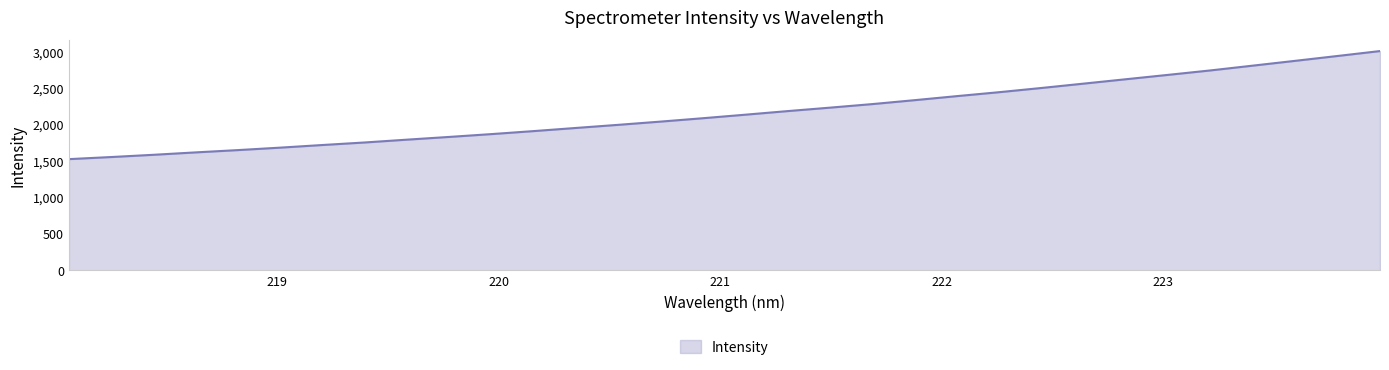

What is the smallest value displayed?

1525.4